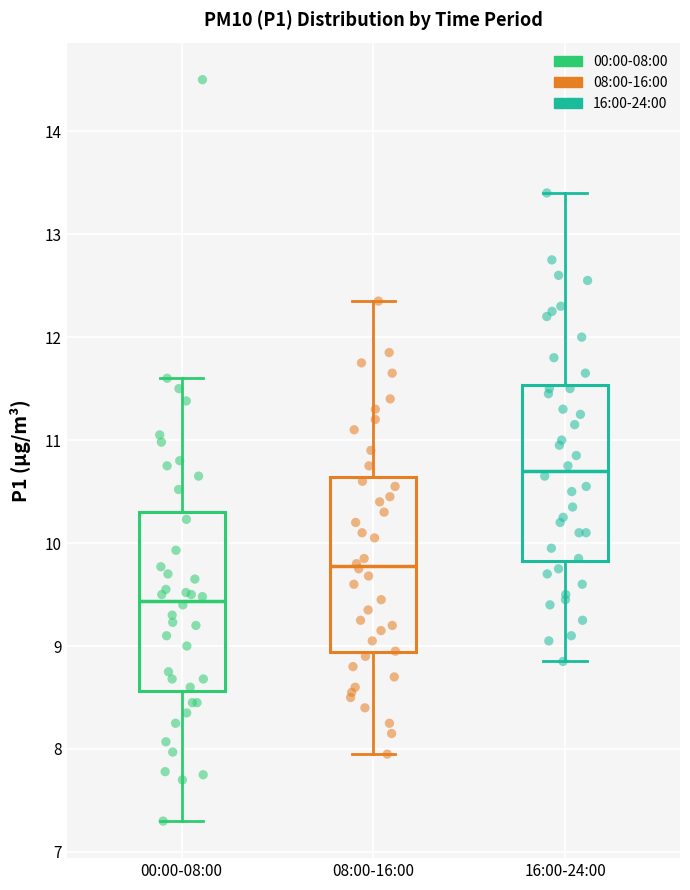

Reading left to right, read every box against the y-axis: the position of its median line, the range the box covers, and the ends of its whiskers. The values are not printed on the chart, so give them approximately, as read against the axis.

00:00-08:00: median 9.4, box 8.6 to 10.3, whiskers 7.3 to 11.6
08:00-16:00: median 9.8, box 8.9 to 10.6, whiskers 8.0 to 12.4
16:00-24:00: median 10.7, box 9.8 to 11.5, whiskers 8.9 to 13.4